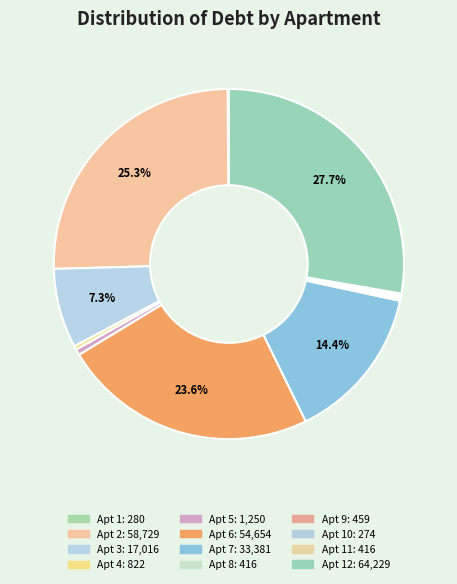

Which category has the smallest portion of the pie?

10